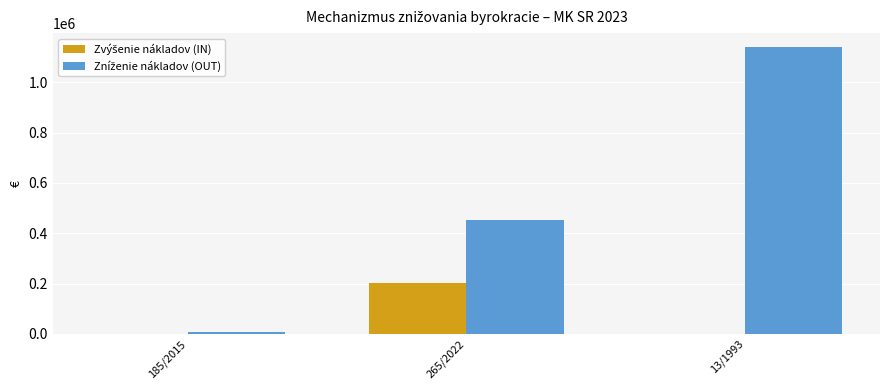

At which category is the sum across all series the highest?

13/1993